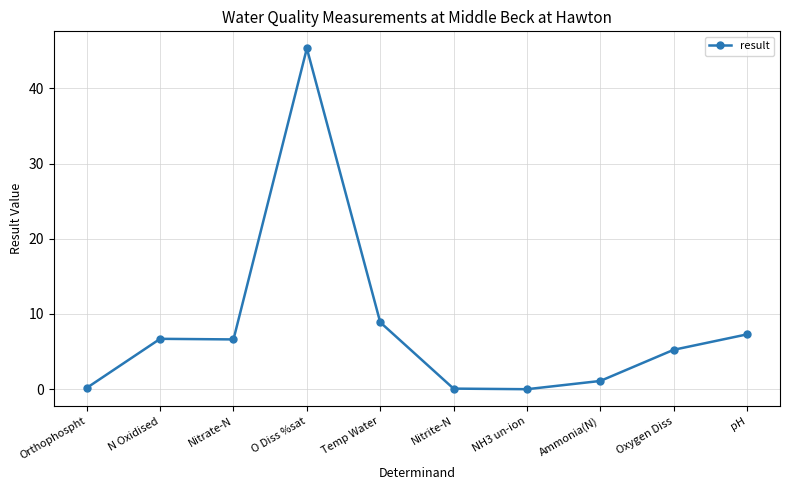

Is this an area chart (filled region under the line)?

No